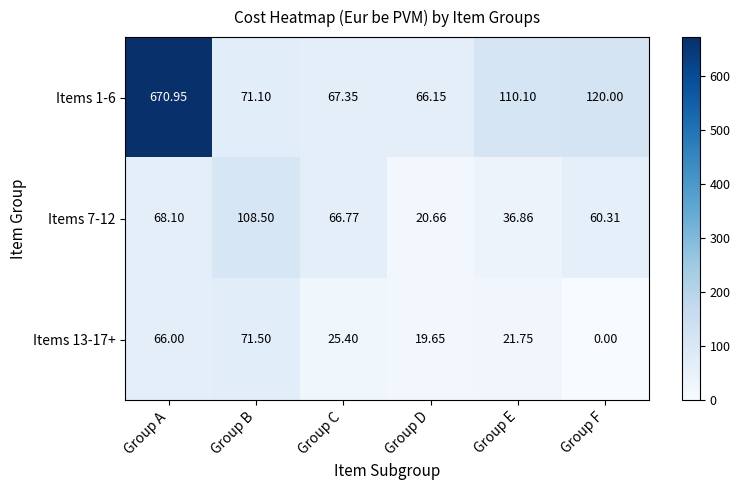

Where does the Items 7-12 series first go above 66?

Group A